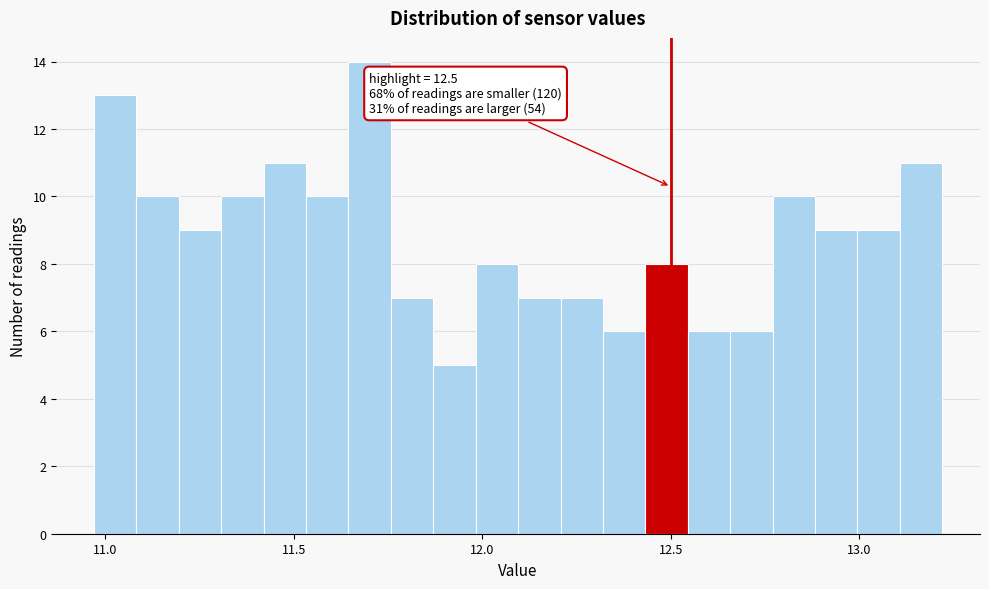

Read against the x-axis, roughly where is the centre of the tallest bar?

11.70